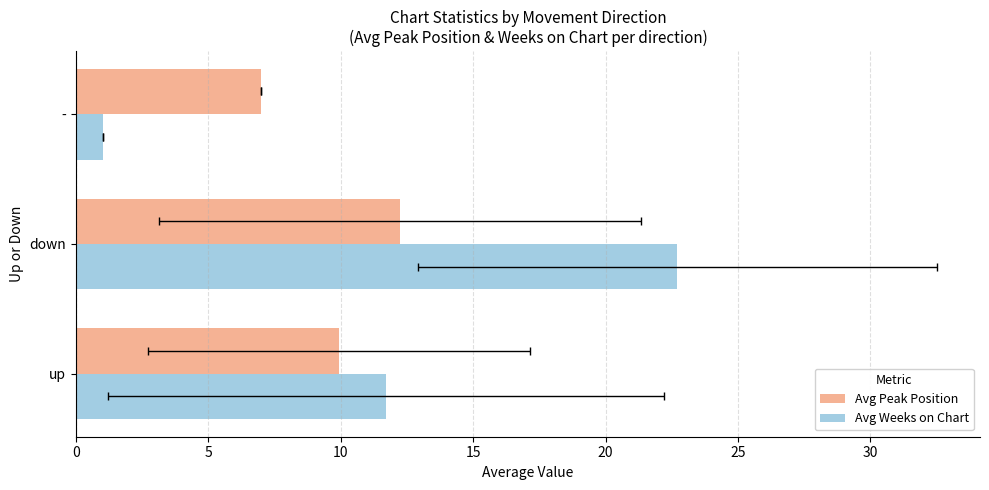

What is the difference between the maximum and minimum values in the Avg Peak Position series?

5.2